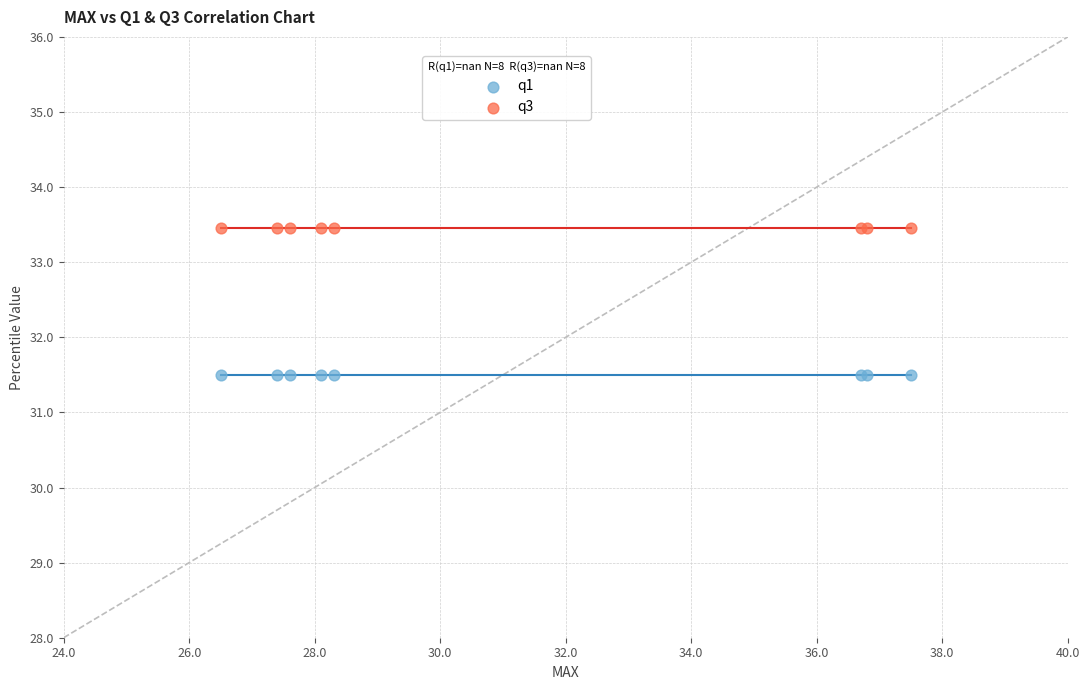

Which series reaches the minimum Y coordinate?

q1